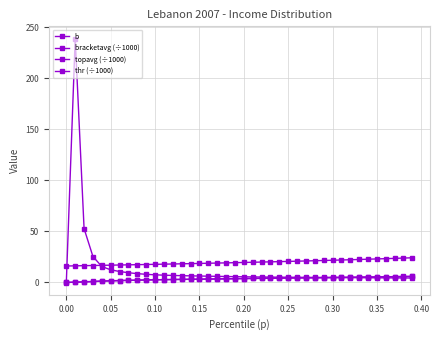

How many lines are shown in the chart?

4